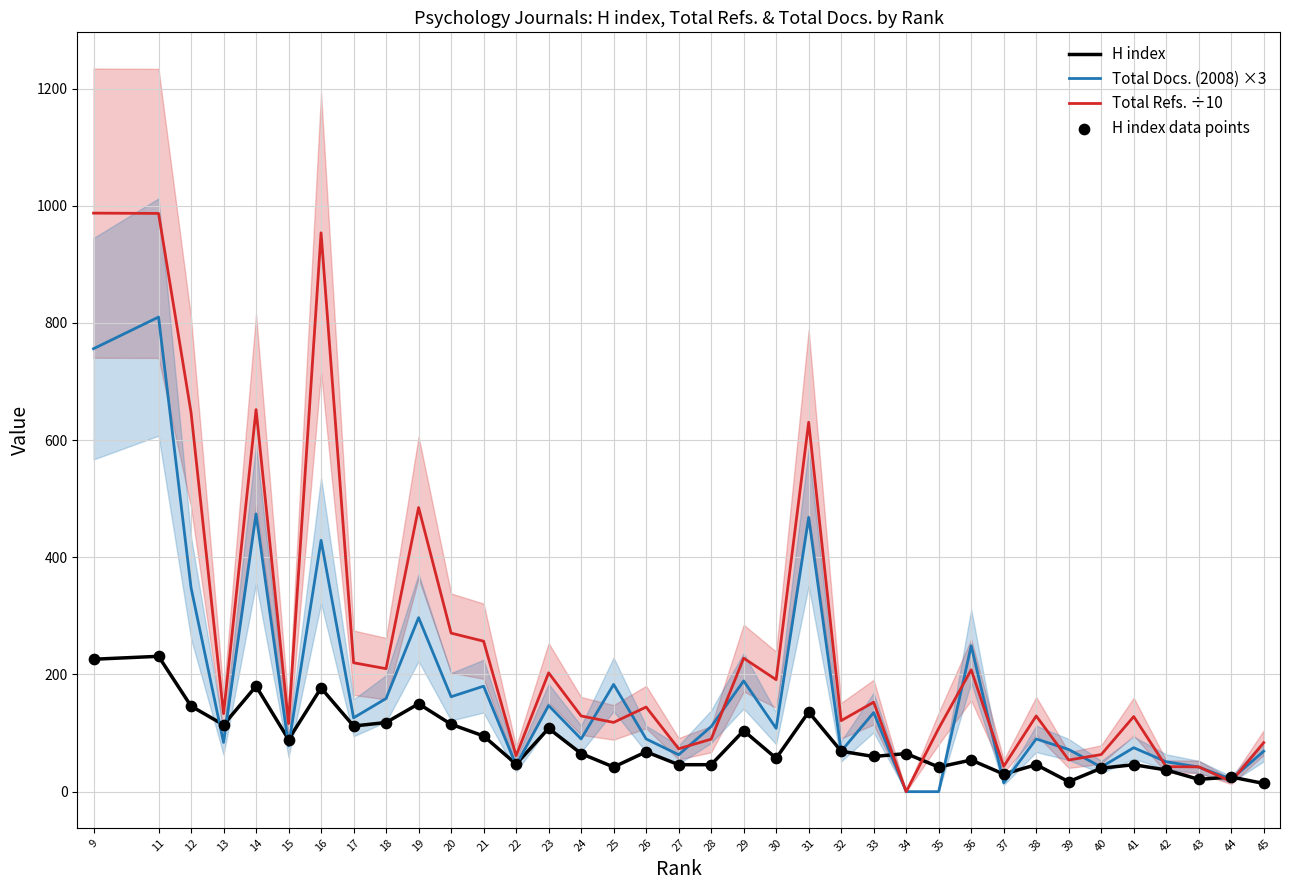

Which series reaches the maximum Y coordinate?

Total Refs. ÷10